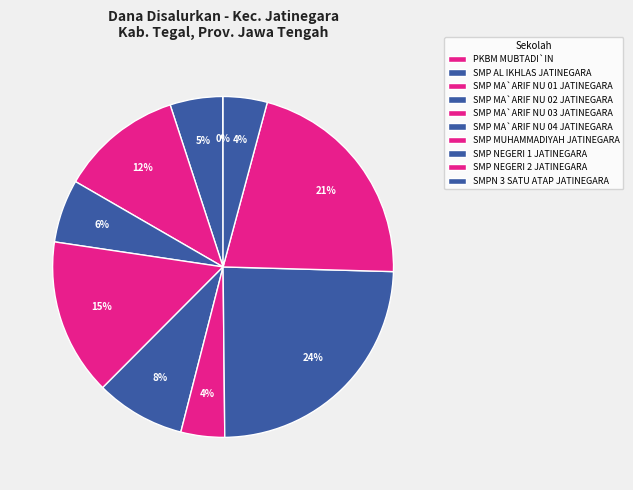

The SMP MA`ARIF NU 01 JATINEGARA slice represents 12% of the pie. True or false?

True